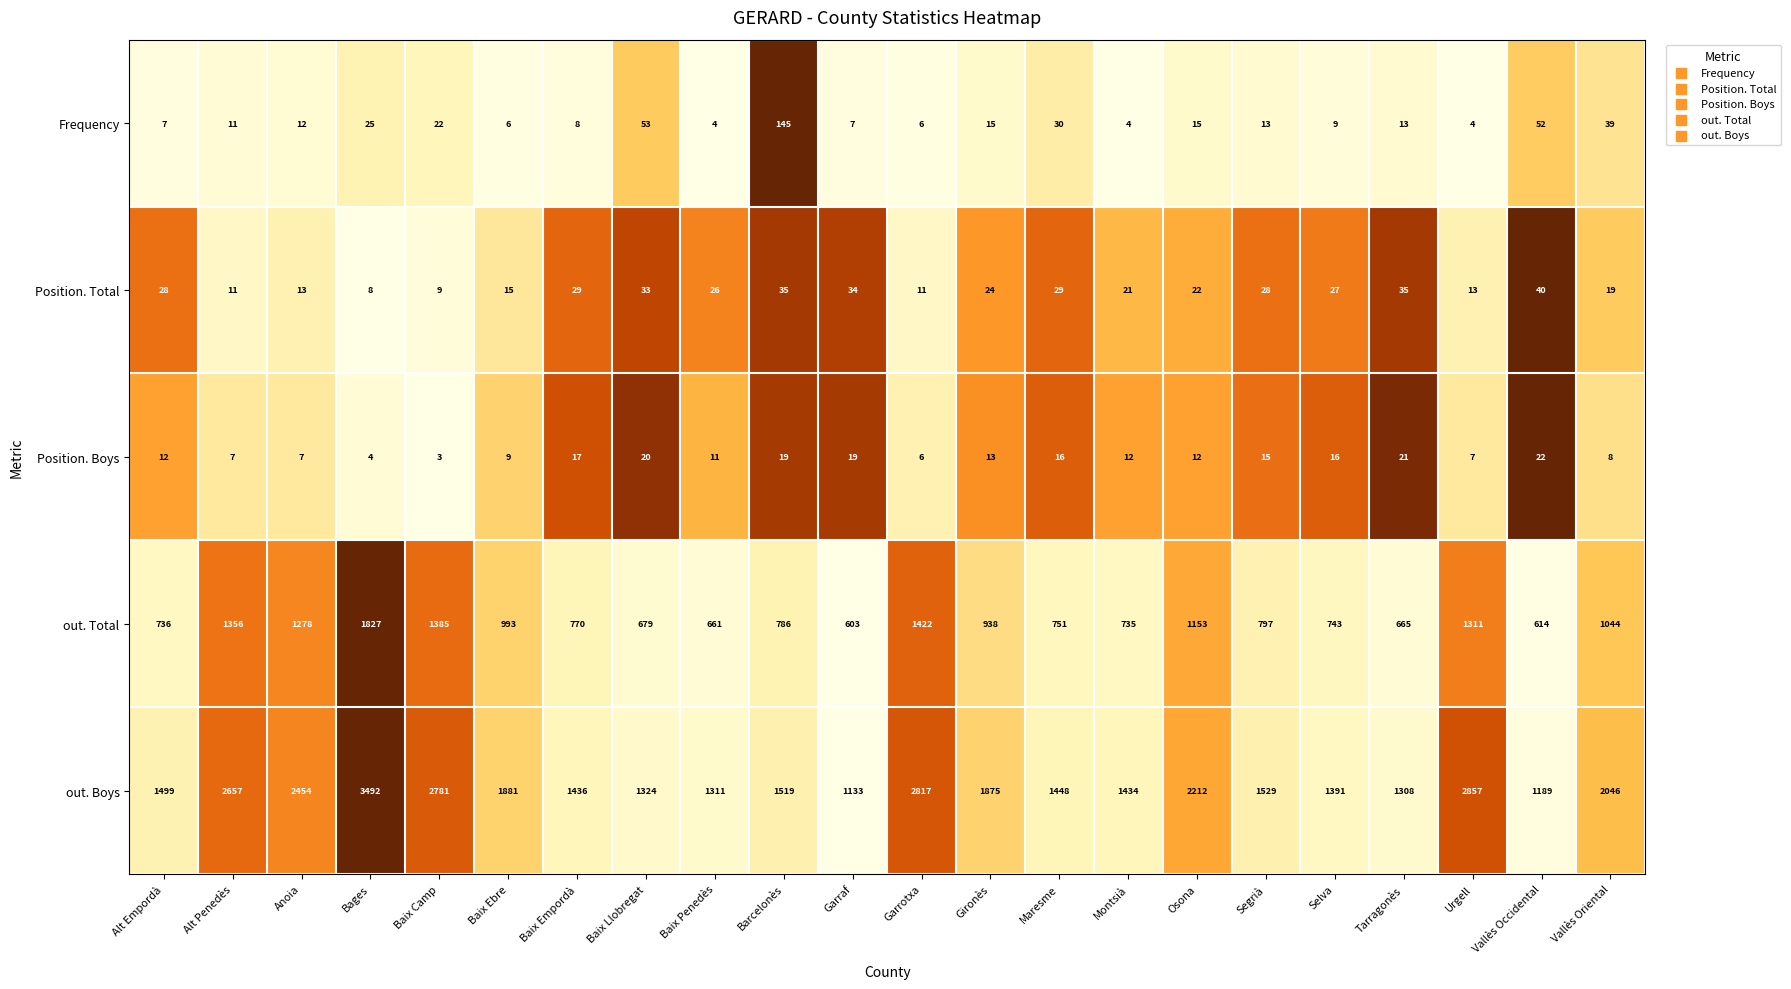

Rank the series by their maximum value, from highest to lowest.

out. Boys, out. Total, Frequency, Position. Total, Position. Boys